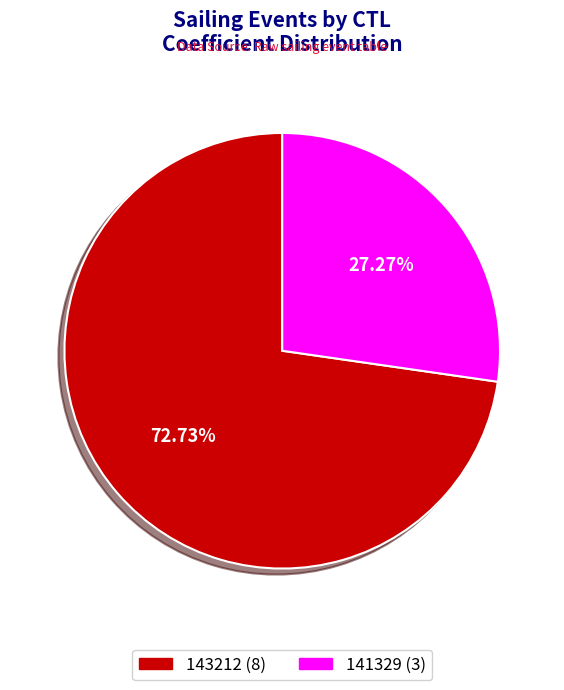

Rank the categories by value from highest to lowest.

143212, 141329